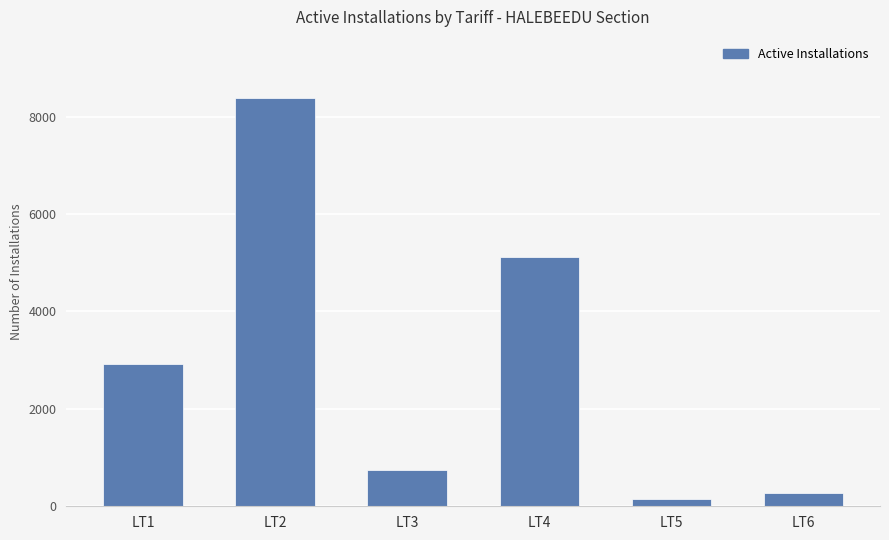

Are the bars grouped side by side (vs. stacked)?

No